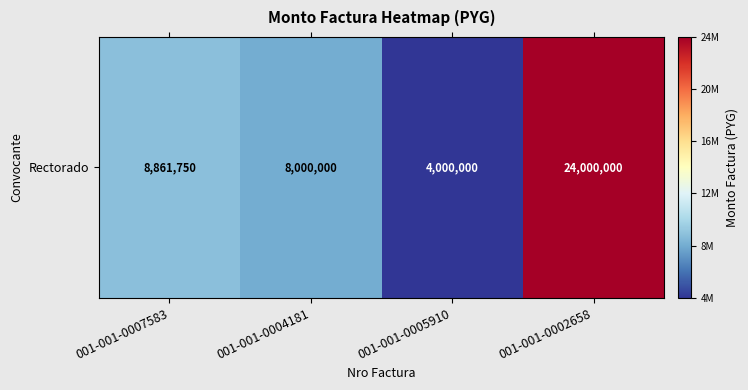

What is the approximate value at 001-001-0002658, to the nearest 10?

24000000